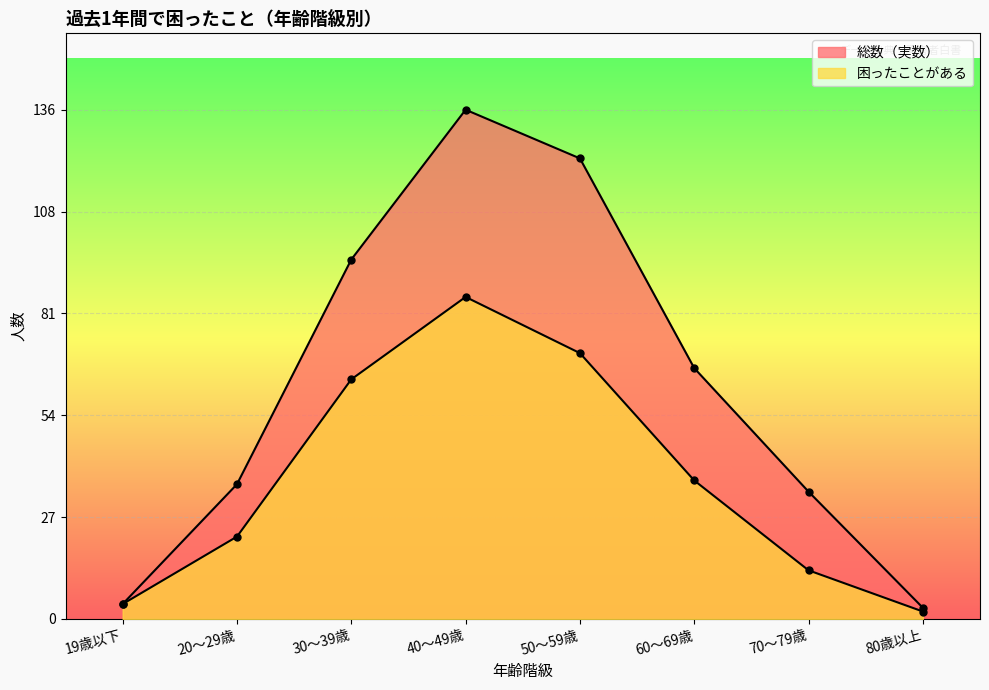

At which label is 困ったことがある closest to 44?

60～69歳